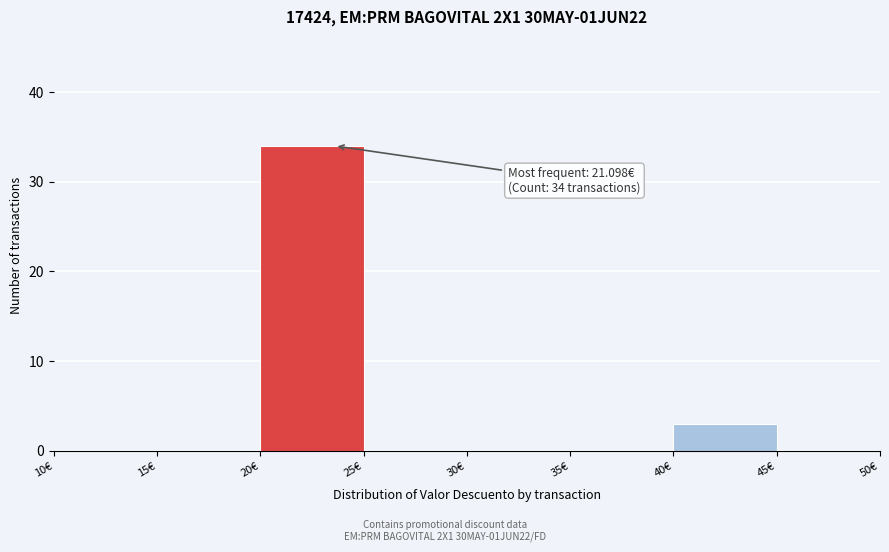

Over which range of the x-axis is the bar tallest?

20 to 25